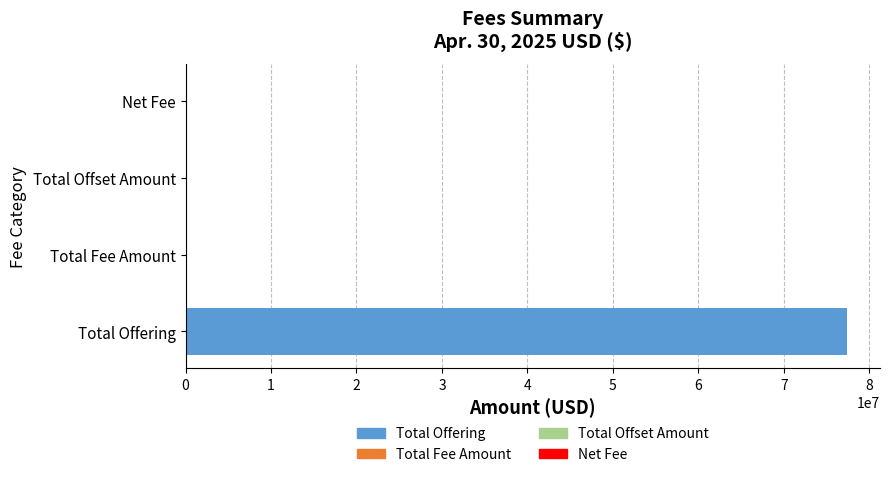

True or false: the data shows 105639864.7 at Total Offering.

False